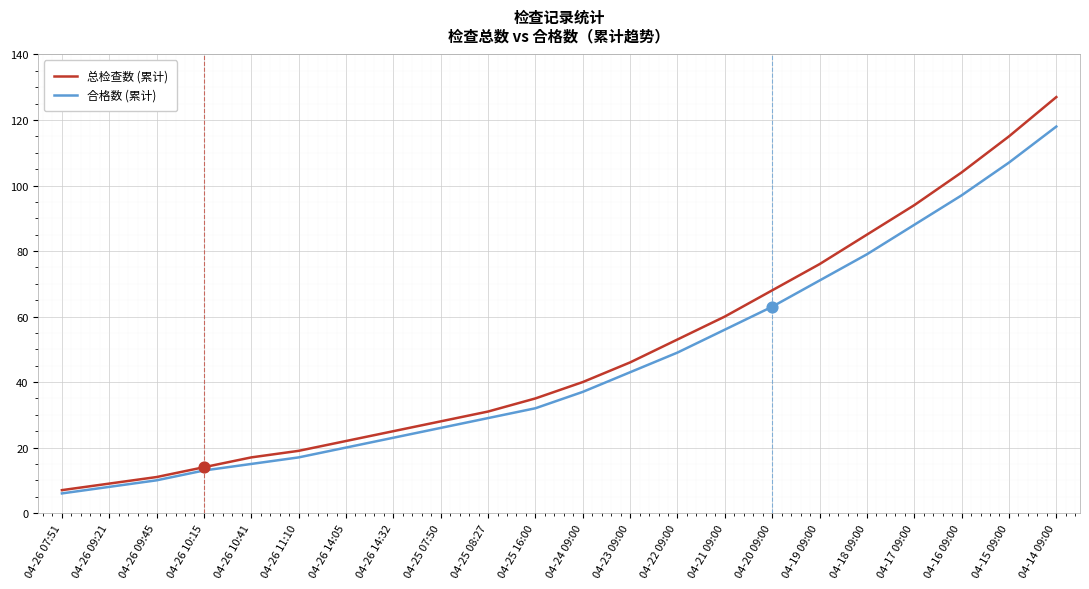

Which series changed the most between 04-25 08:27 and 04-20 09:00?

总检查数 (累计)